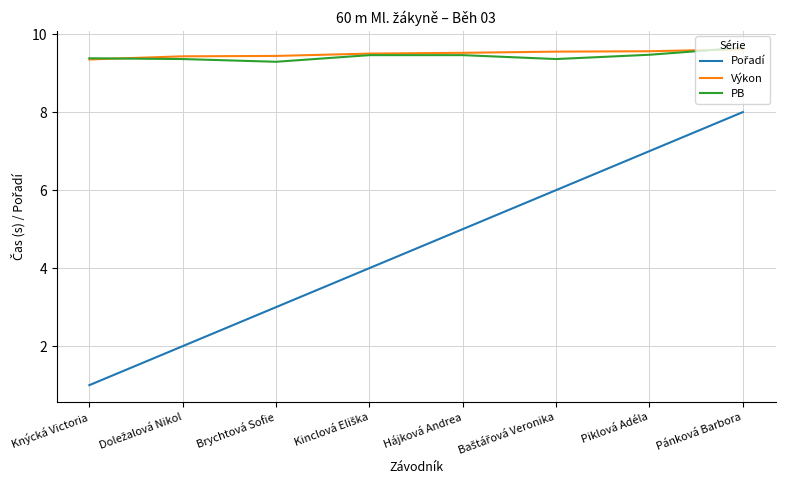

Is this an area chart (filled region under the line)?

No